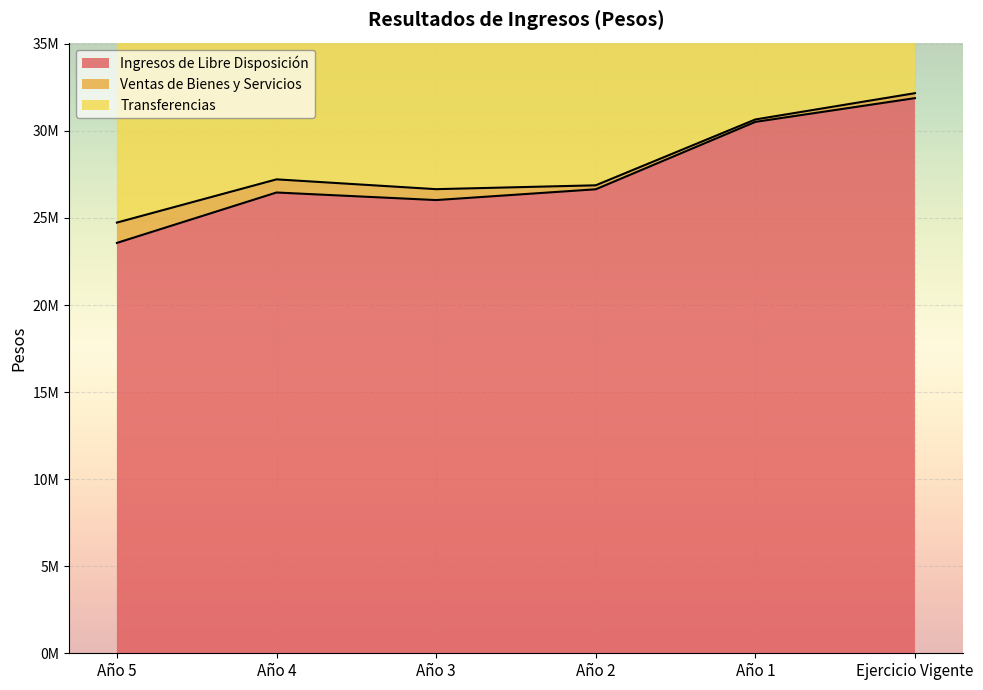

At how many categories does at least one series exceed 24194312?

6